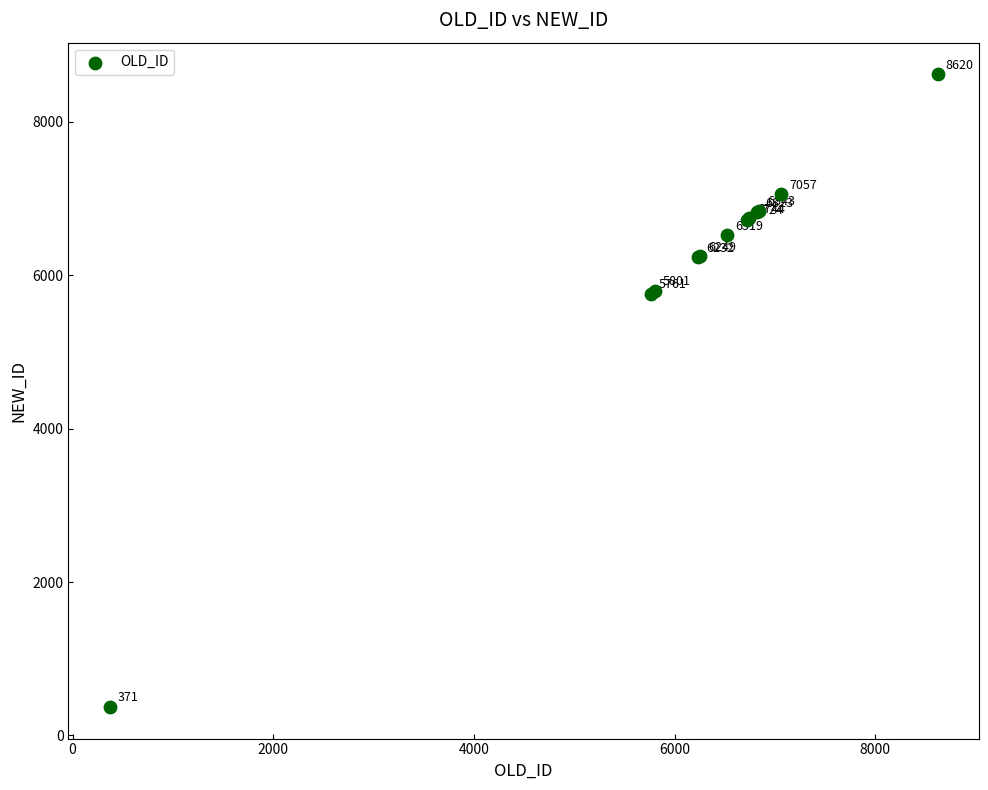

What Y value in the scatter plot is closest to 4495?

5761